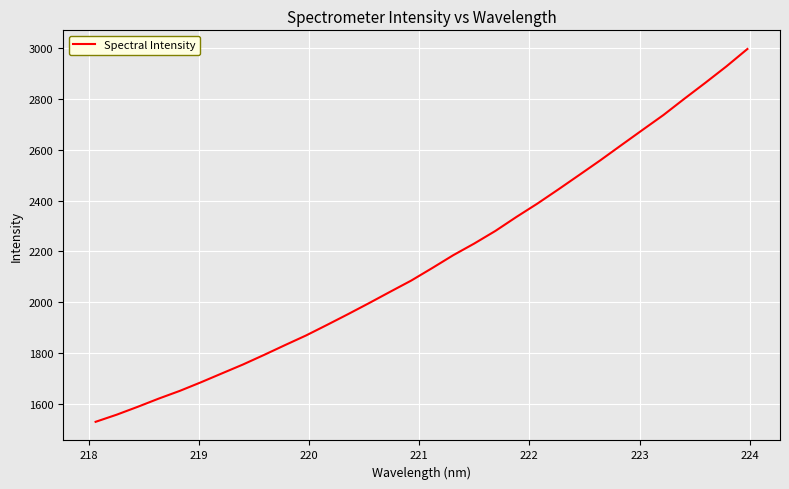

What is the difference between the maximum and minimum values?

1468.4